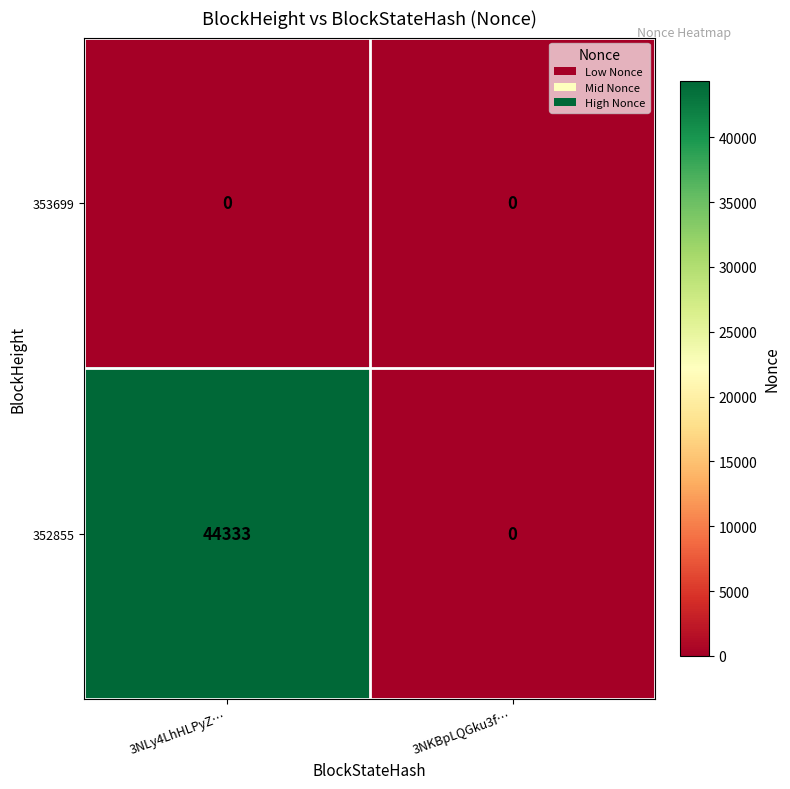

Reading left to right, what are all the values shown in this chart?

353699: 3NLy4LhHLPyZ…=0	3NKBpLQGku3f…=0
352855: 3NLy4LhHLPyZ…=44333	3NKBpLQGku3f…=0